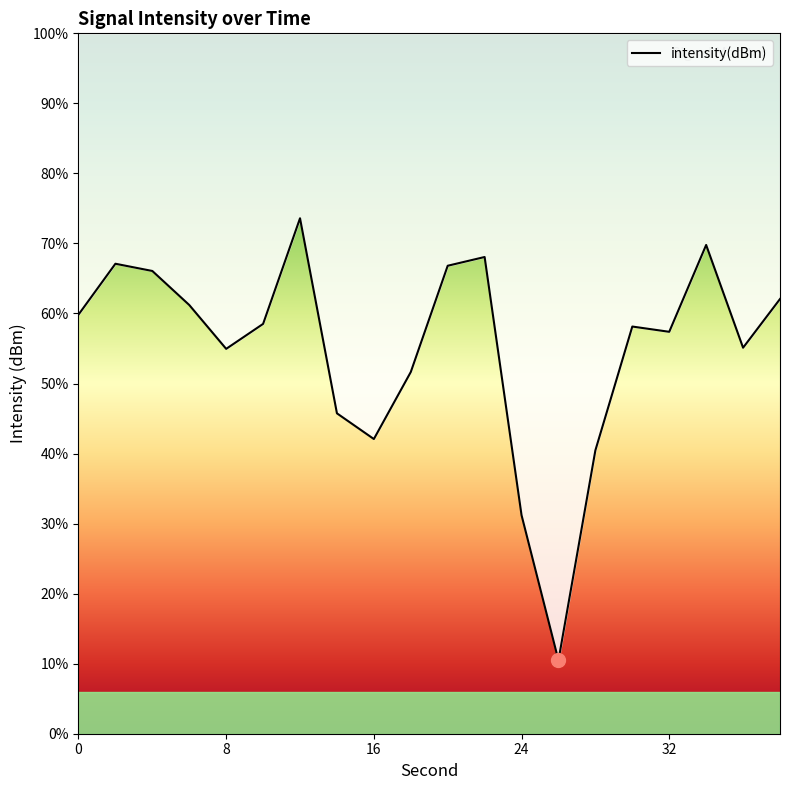

What value does the data have at 30?

-120.9